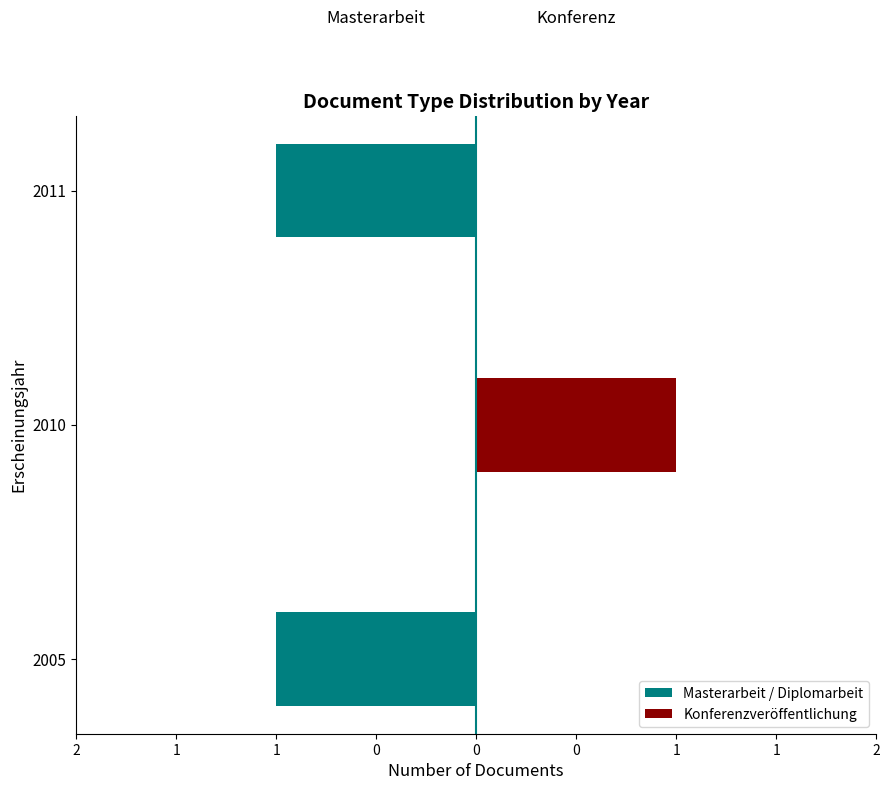

Is the value of Konferenzveröffentlichung at 2 greater than the value of Masterarbeit / Diplomarbeit at 1?

No